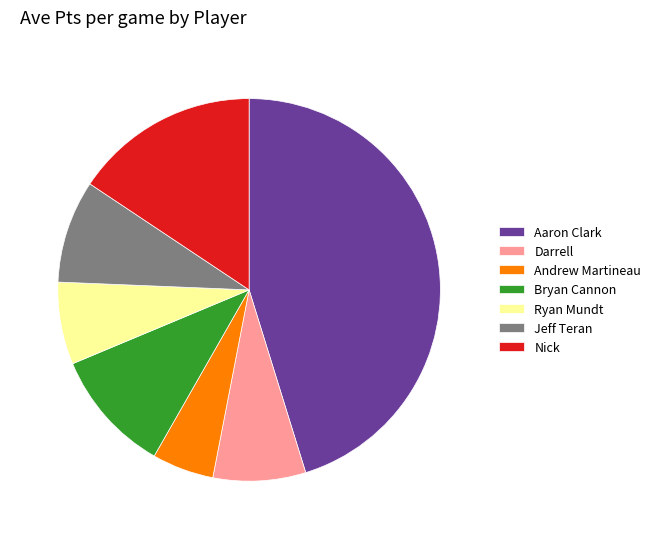

Is it true that Nick is 10% of the pie?

False